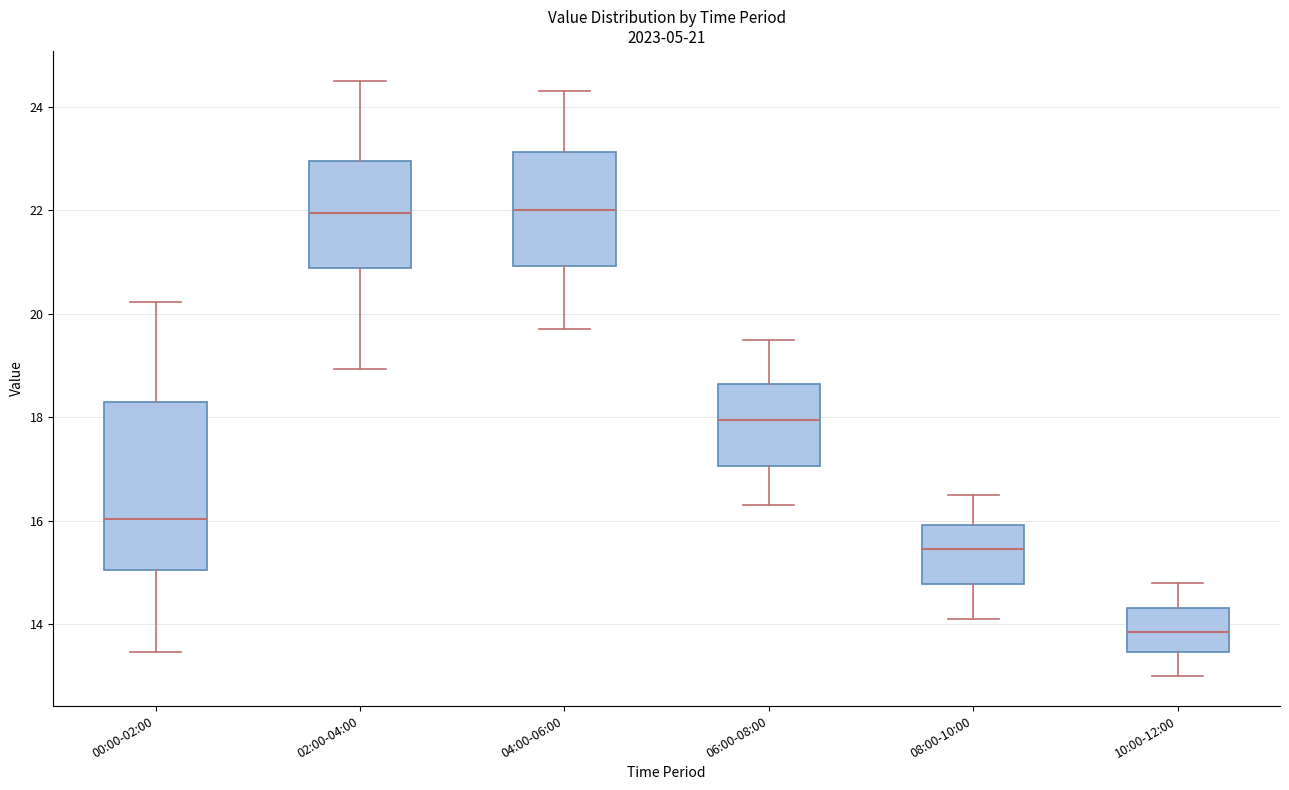

Which box is the tallest, from its lower edge to its upper edge?

00:00-02:00